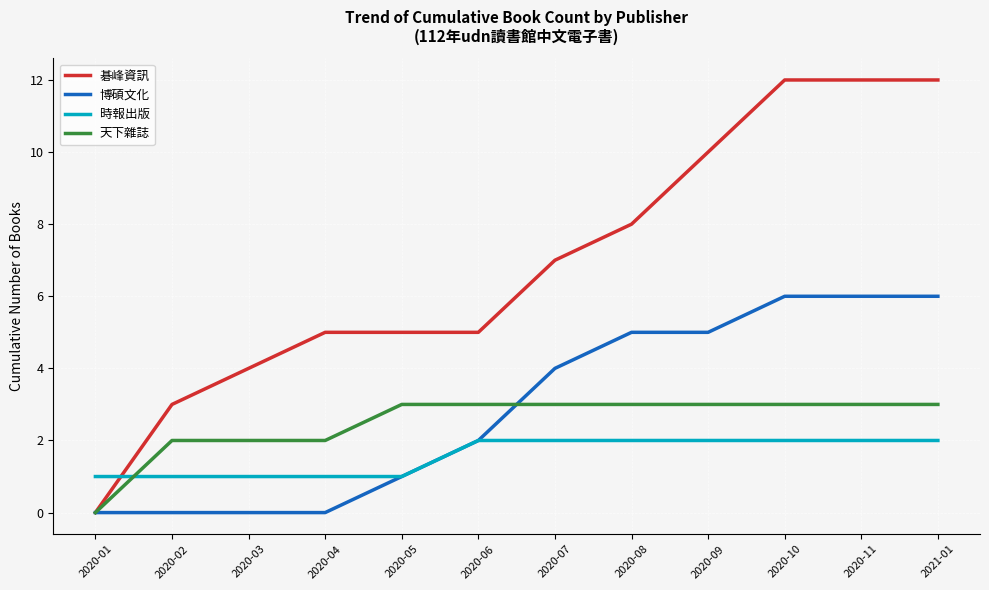

Which series has the largest total across all categories?

碁峰資訊